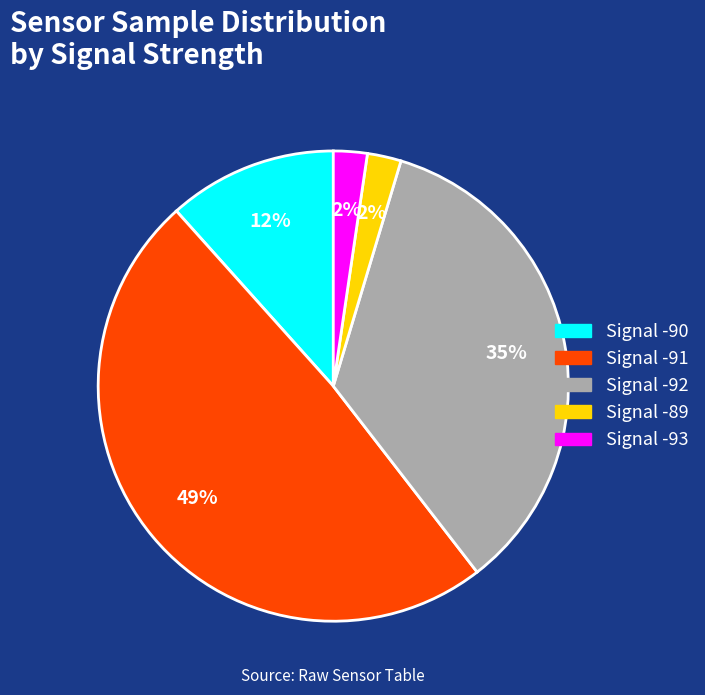

To the nearest percent, what is the difference between the largest and smallest slice percentages?

47%